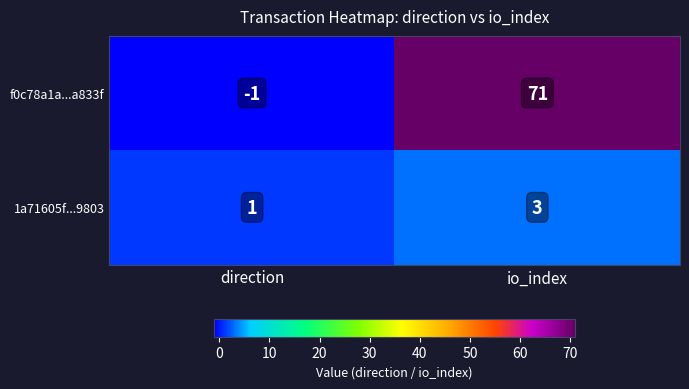

What is the sum of the f0c78a1a...a833f values at direction and io_index?

70